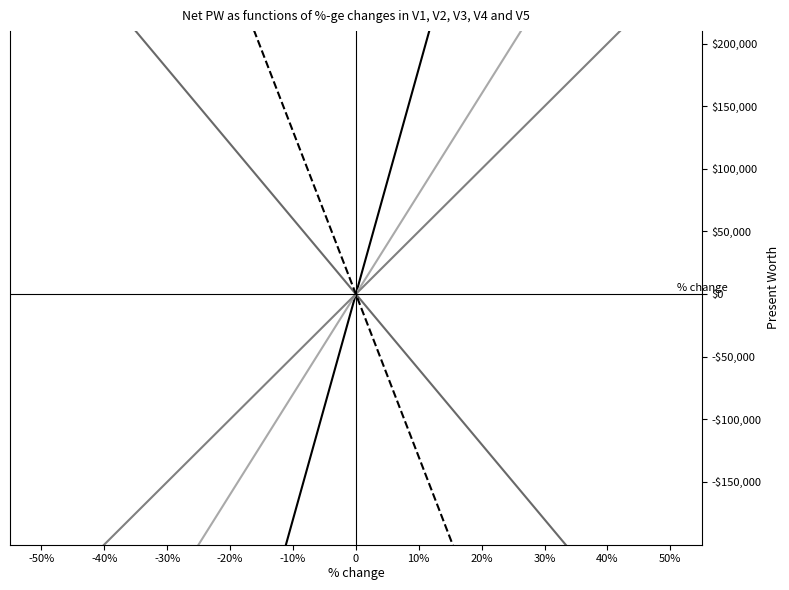

Rank the categories by V2 value from lowest to highest.

-50%, -40%, -30%, -20%, -10%, 0, 10%, 20%, 30%, 40%, 50%